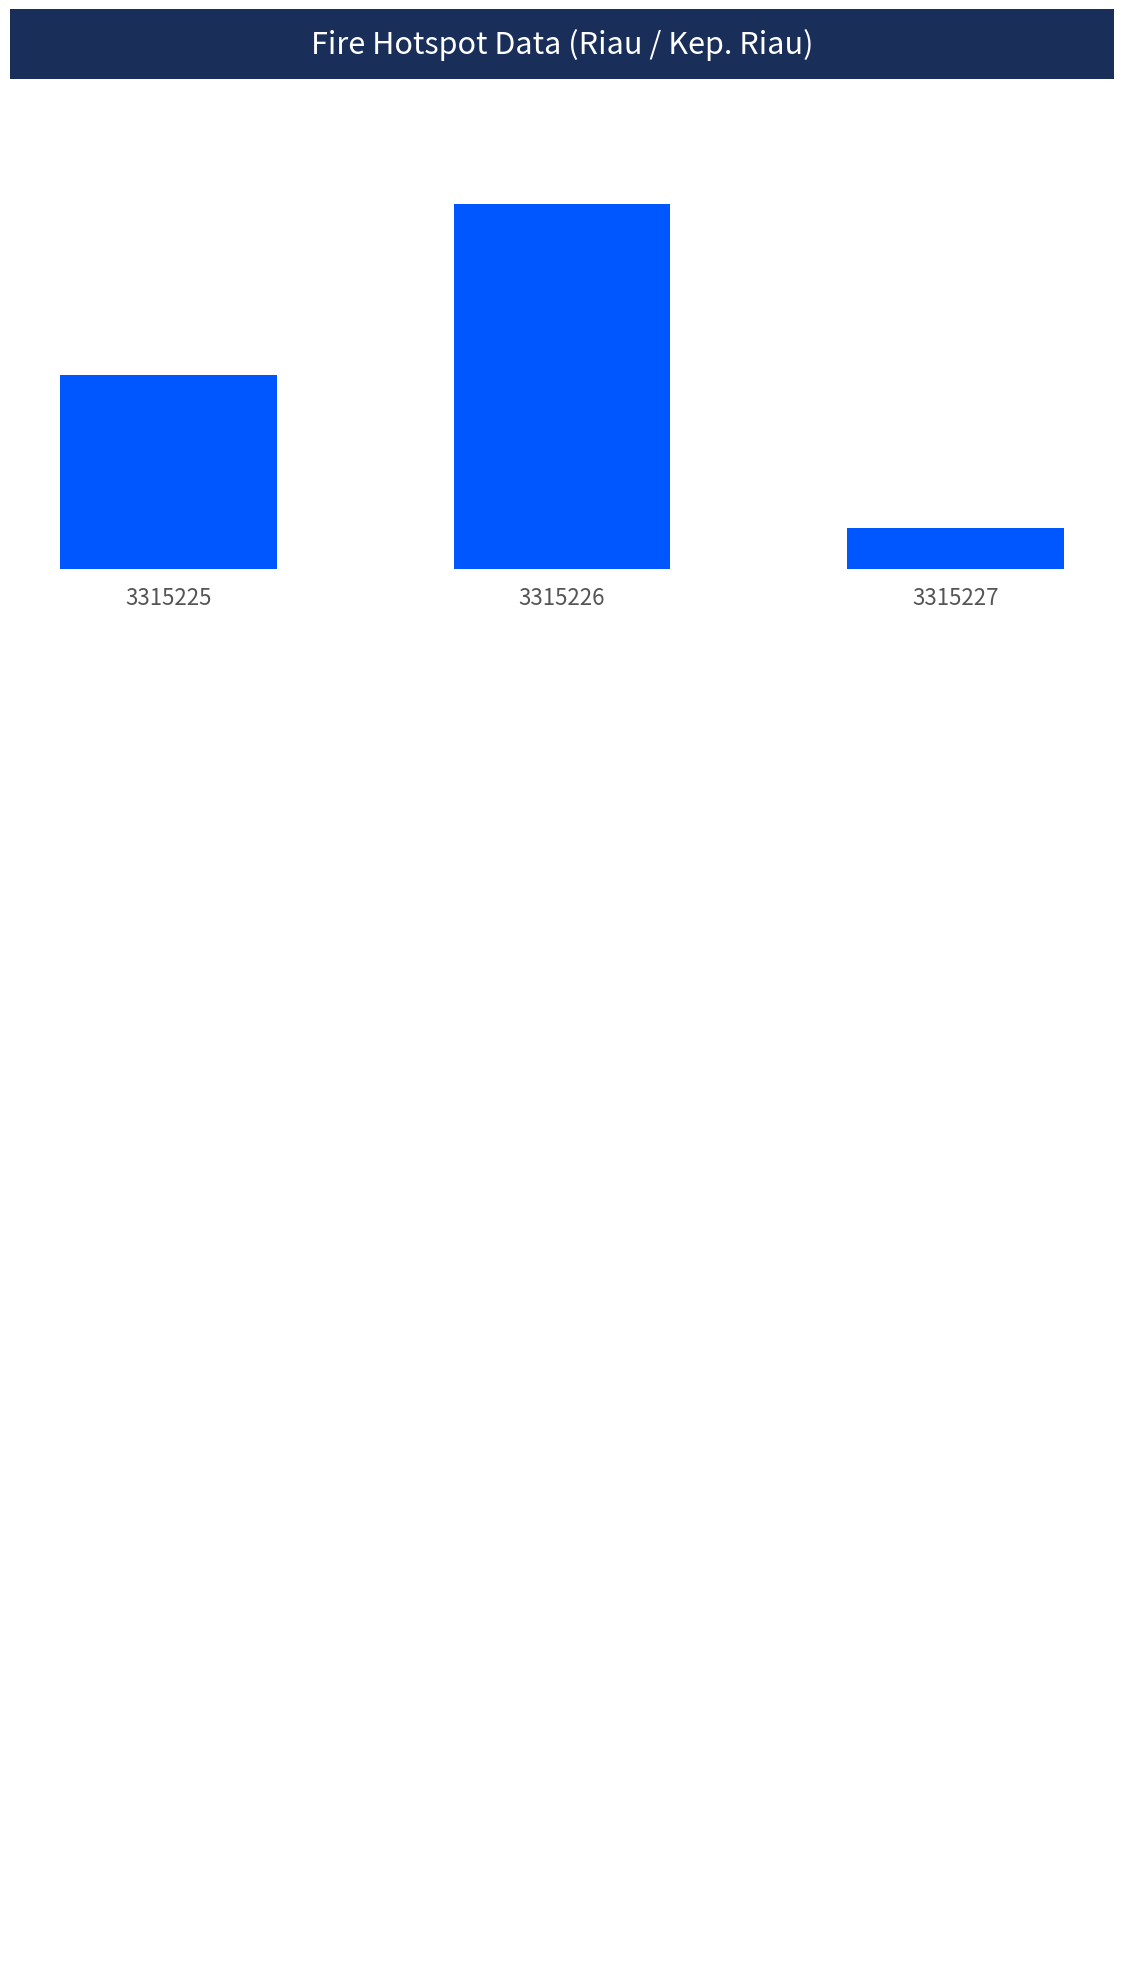

What is the difference between the maximum and minimum values?

1.6